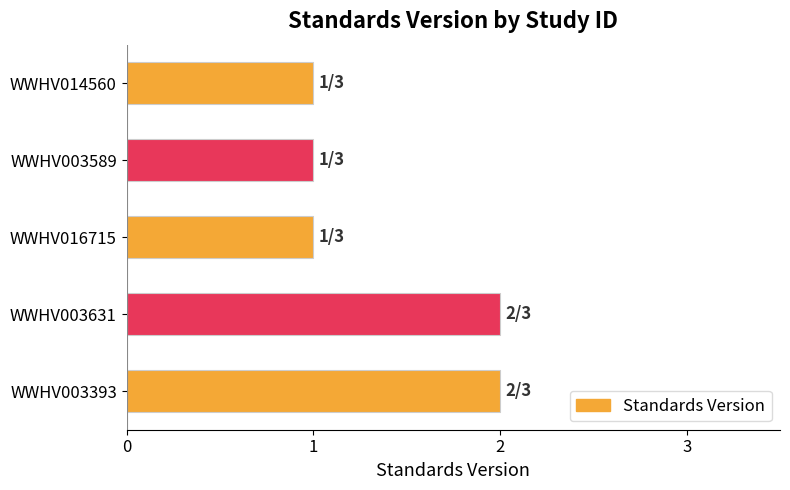

Reading left to right, transcribe all the data shown in this chart.

WWHV003393=2	WWHV003631=2	WWHV016715=1	WWHV003589=1	WWHV014560=1